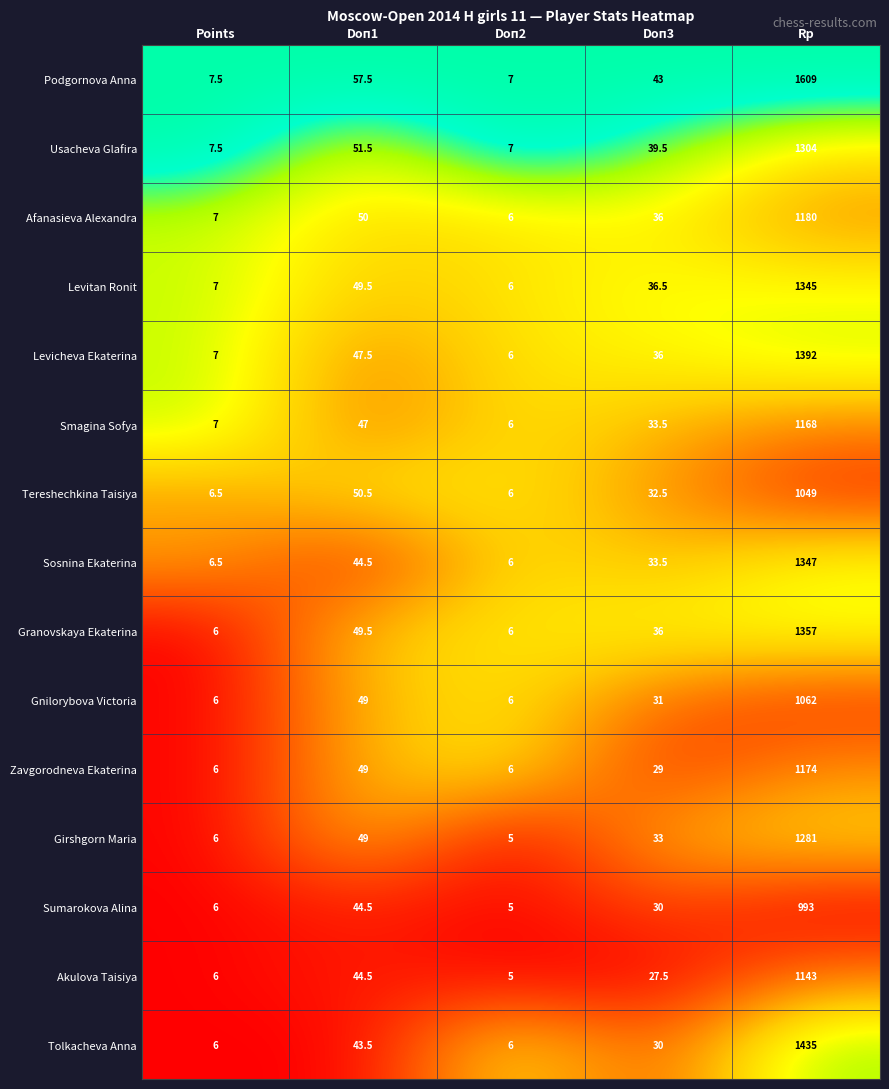

What is the difference between the Sosnina Ekaterina values at Doп2 and Doп1?

38.5